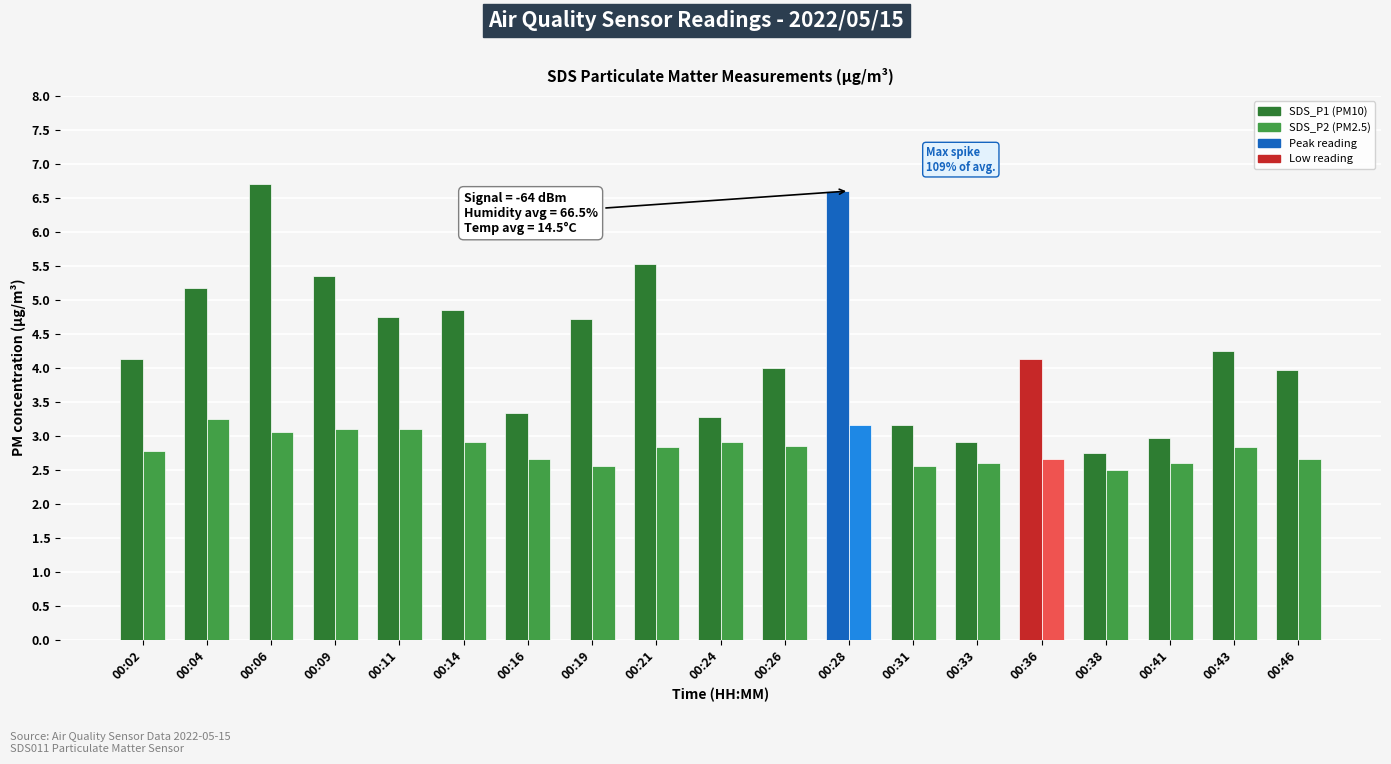

What is the minimum value shown in the chart?

2.5